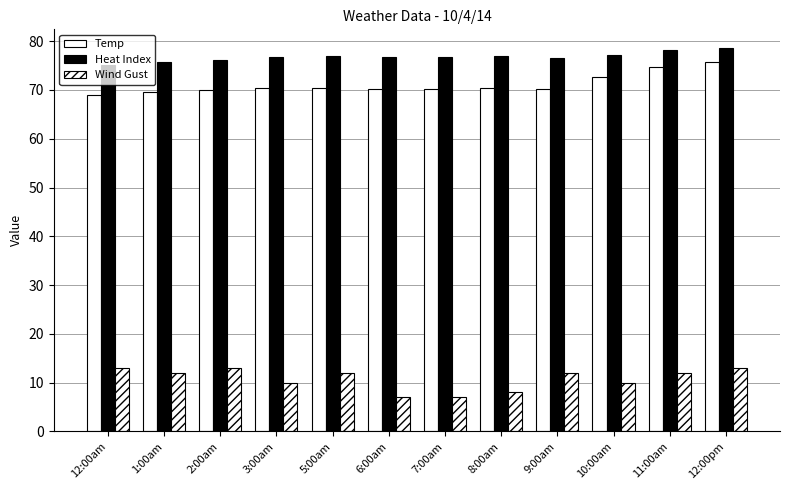

Count the number of categories in the chart.

12